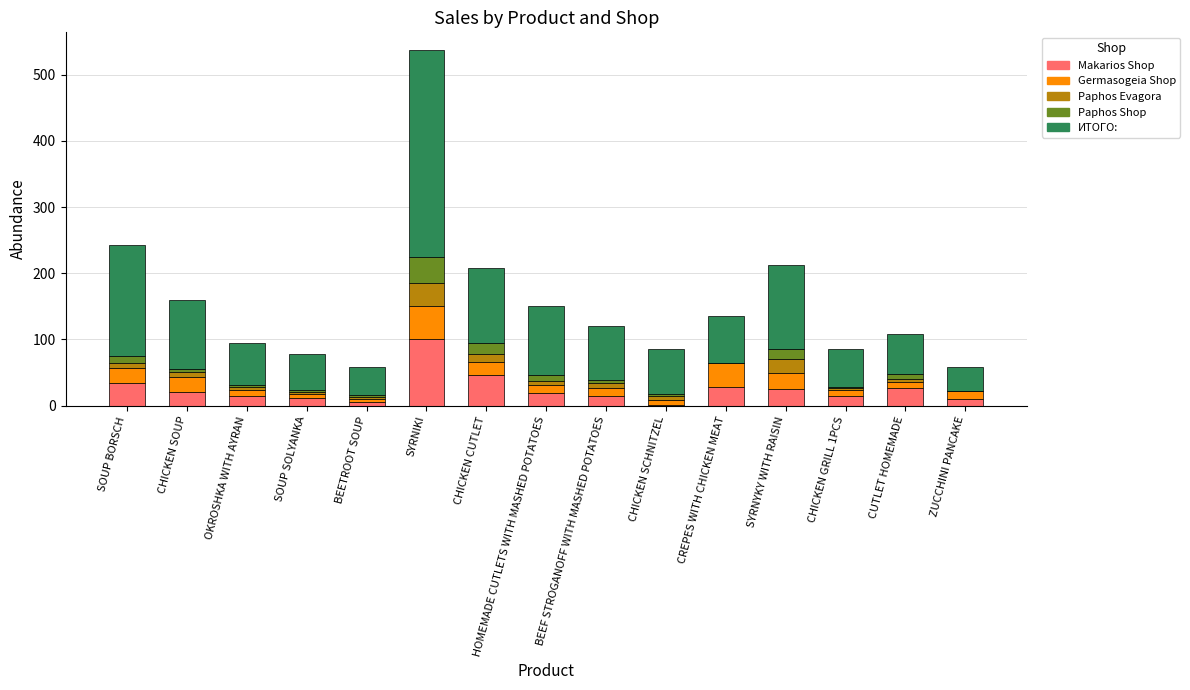

Which category has the highest value in the Makarios Shop series?

SYRNIKI